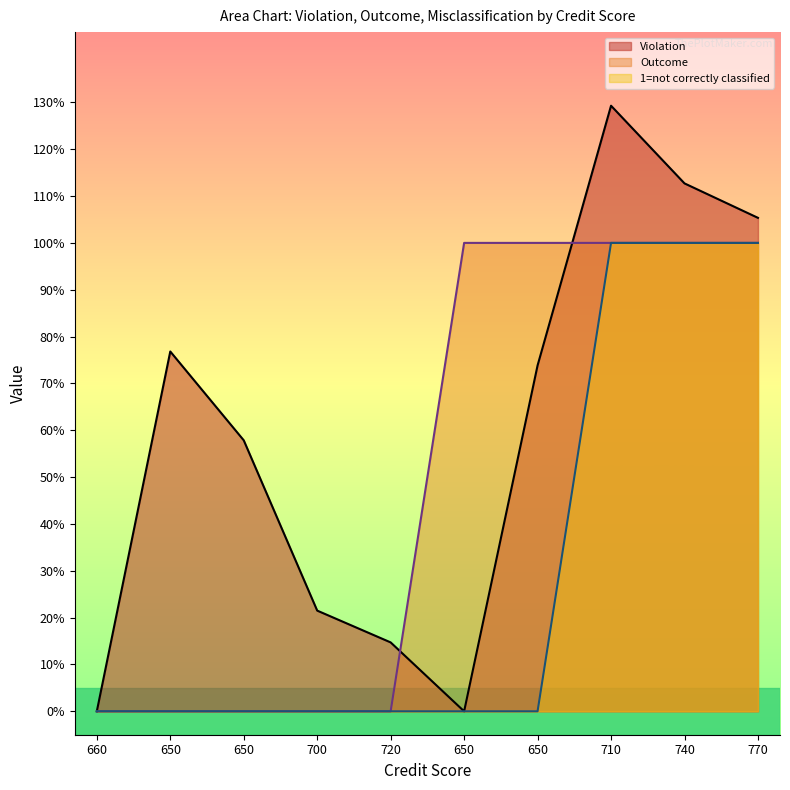

What are all the series names shown in the legend?

Violation, Outcome, 1=not correctly classified